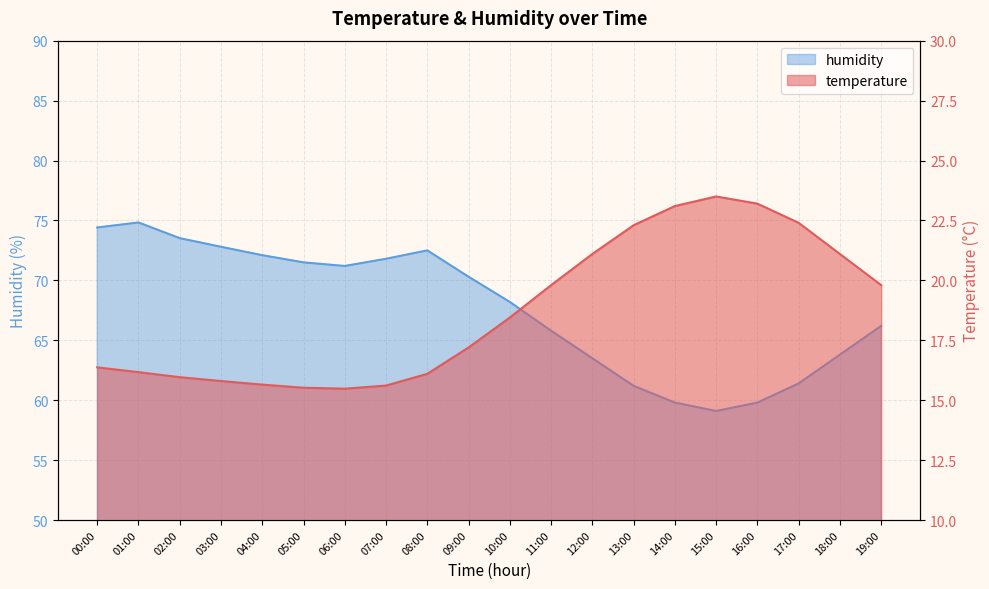

What are all the series names shown in the legend?

temperature, humidity